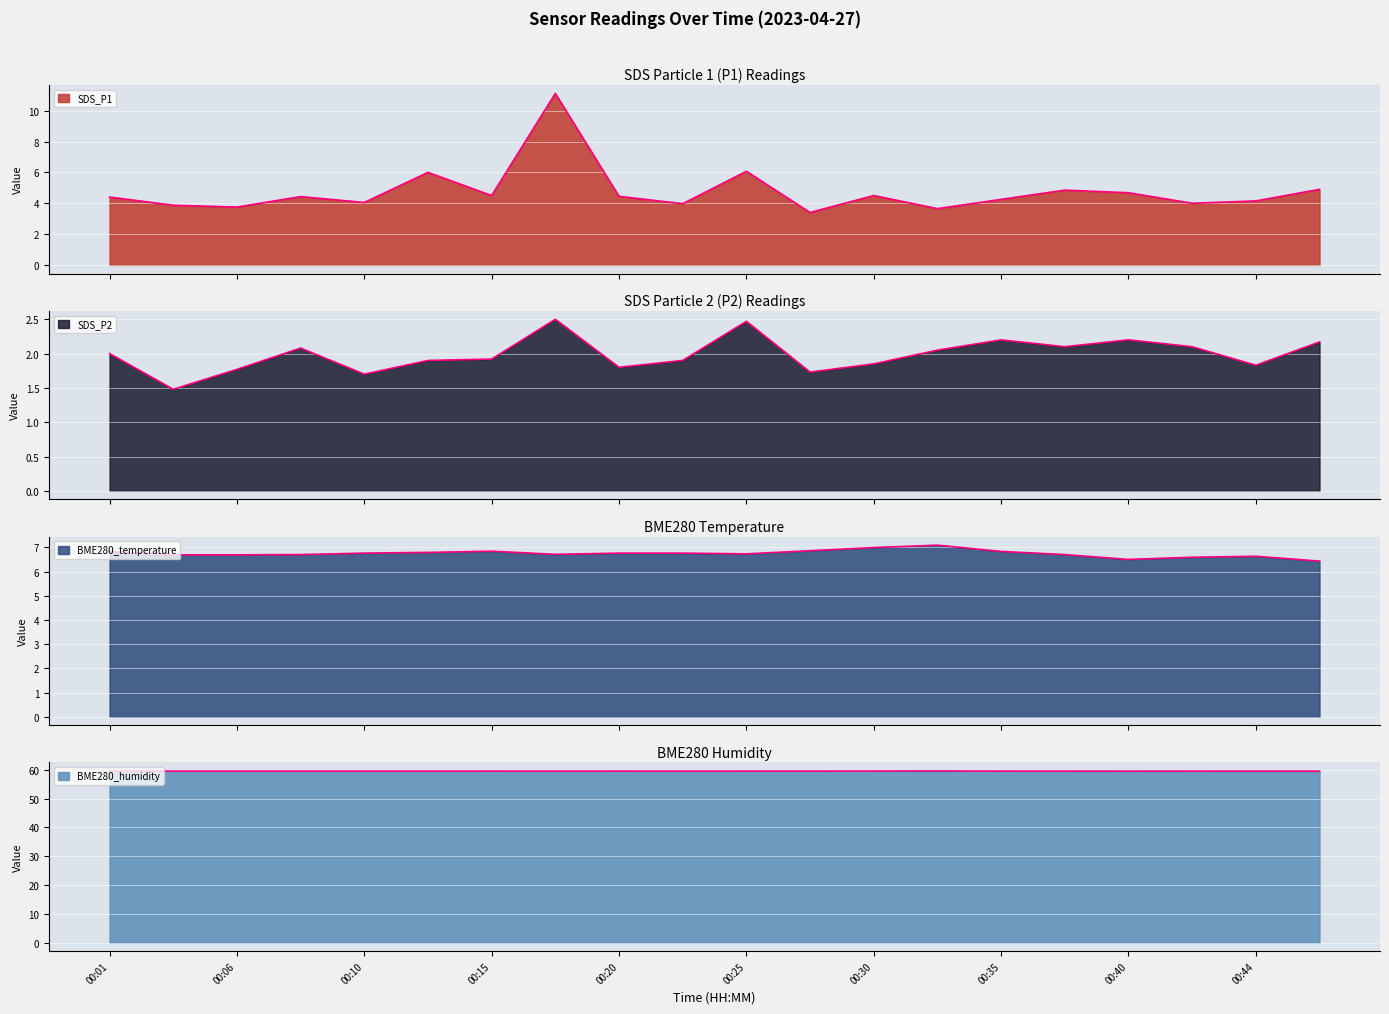

At 00:01, list the series in order from smallest to largest.

SDS_P2, SDS_P1, BME280_temperature, BME280_humidity